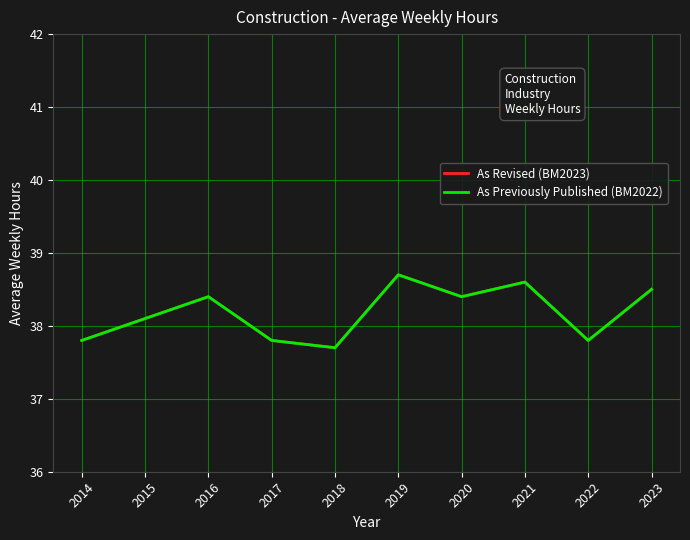

Does the chart display data point markers on the line(s)?

No